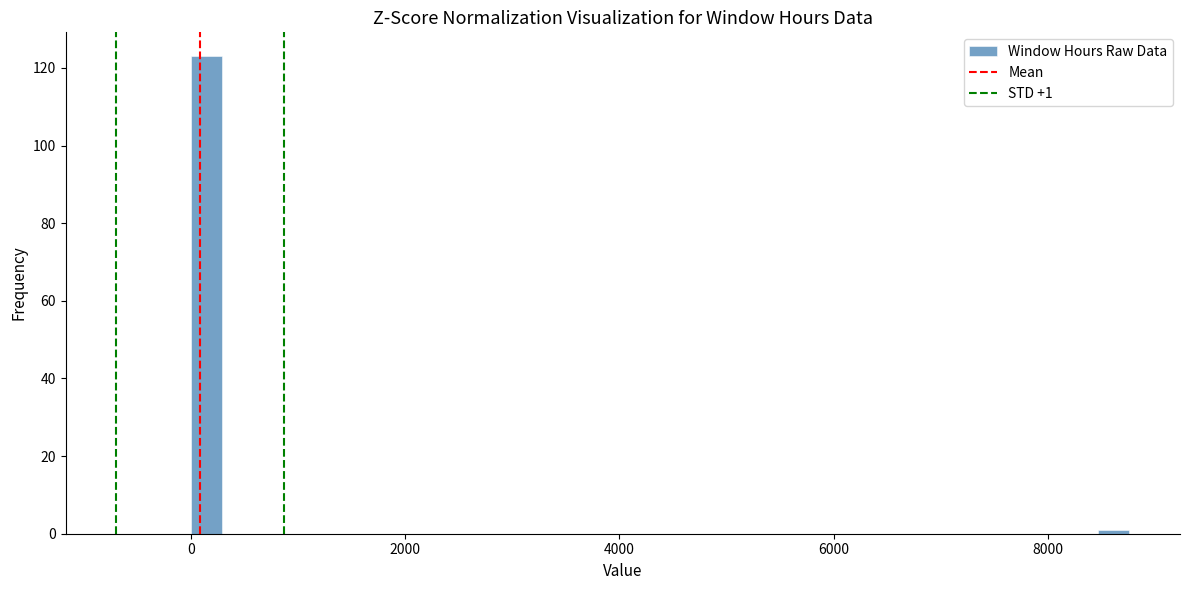

Read against the x-axis, roughly where is the centre of the tallest bar?

200